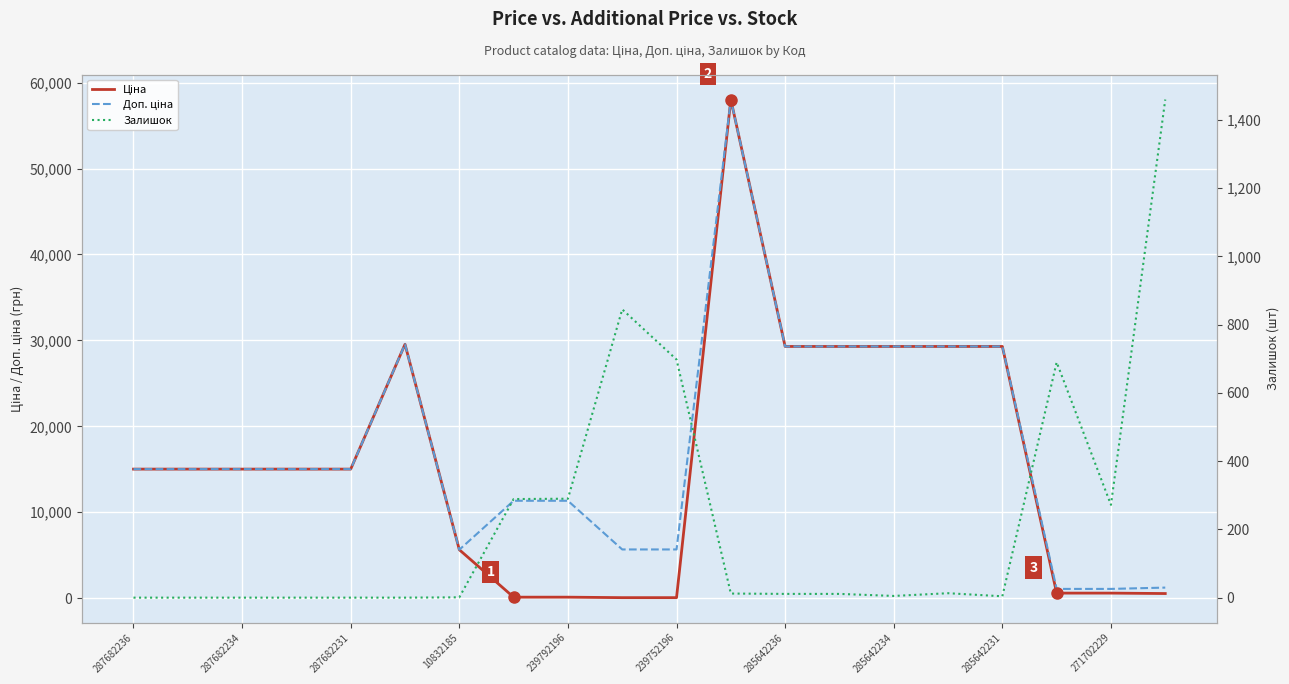

Is this an area chart (filled region under the line)?

No